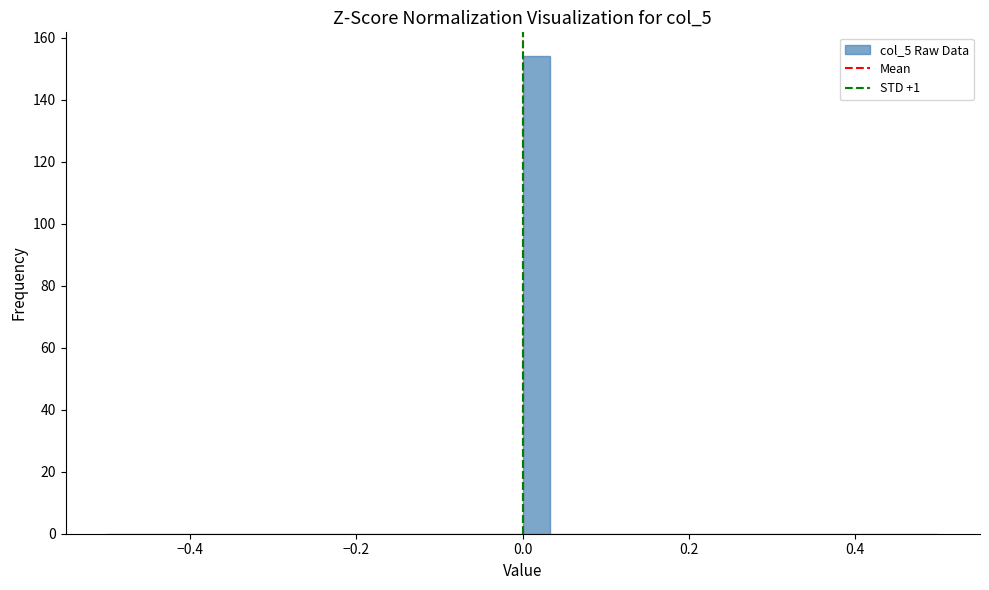

Read against the x-axis, roughly where is the centre of the tallest bar?

0.02